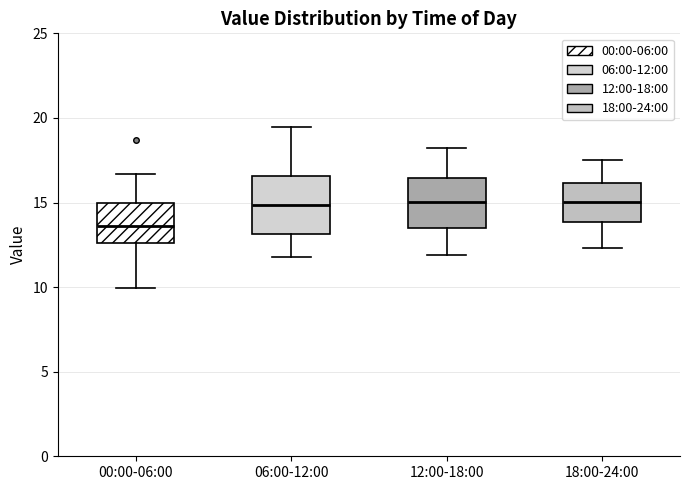

Reading left to right, read every box against the y-axis: the position of its median line, the range the box covers, and the ends of its whiskers. The values are not printed on the chart, so give them approximately, as read against the axis.

00:00-06:00: median 13.5, box 12.5 to 15.0, whiskers 10.0 to 16.5
06:00-12:00: median 15.0, box 13.0 to 16.5, whiskers 12.0 to 19.5
12:00-18:00: median 15.0, box 13.5 to 16.5, whiskers 12.0 to 18.0
18:00-24:00: median 15.0, box 14.0 to 16.0, whiskers 12.5 to 17.5